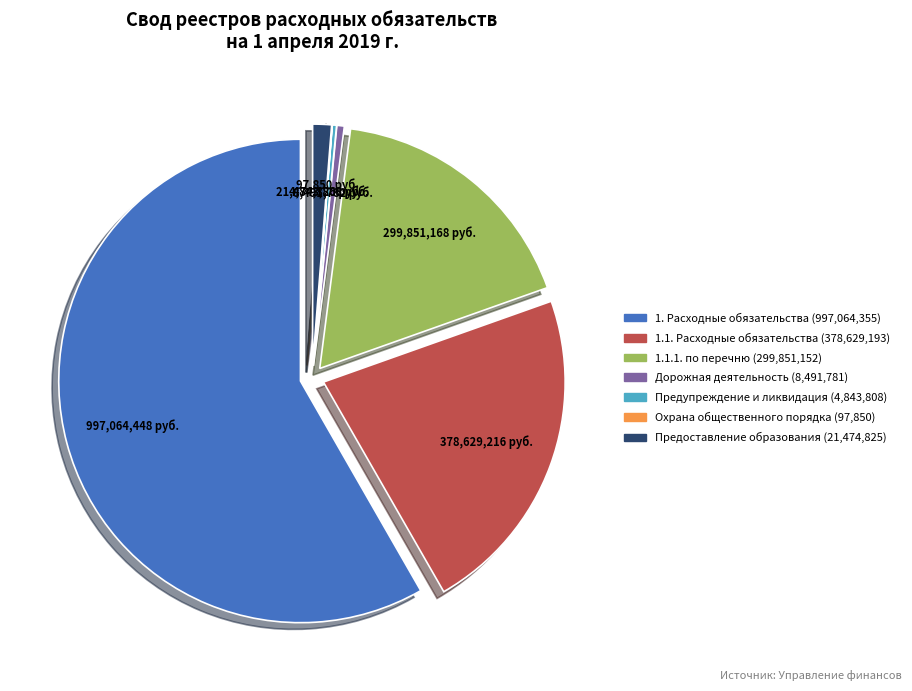

Is it true that Дорожная деятельность (8,491,781) is 0% of the pie?

True